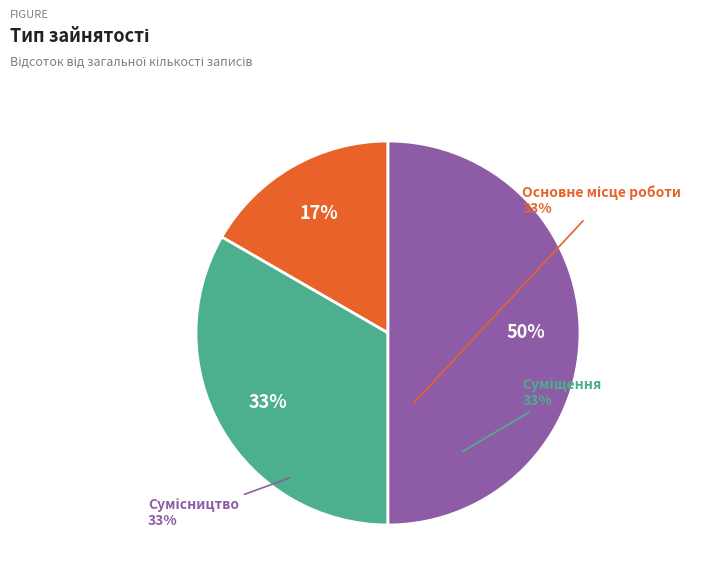

To the nearest percent, what is the average slice percentage?

33%